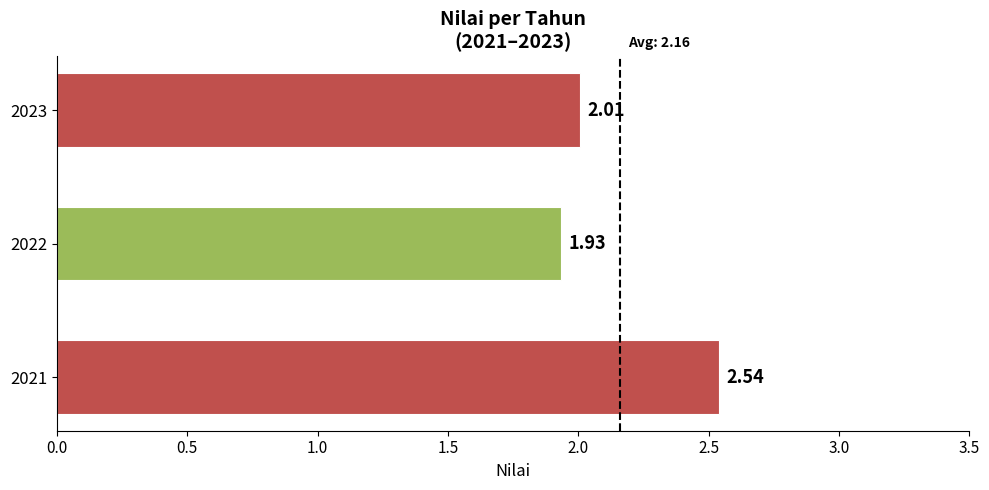

Approximately how many times larger is the value at 2023 compared to 2021?

0.8